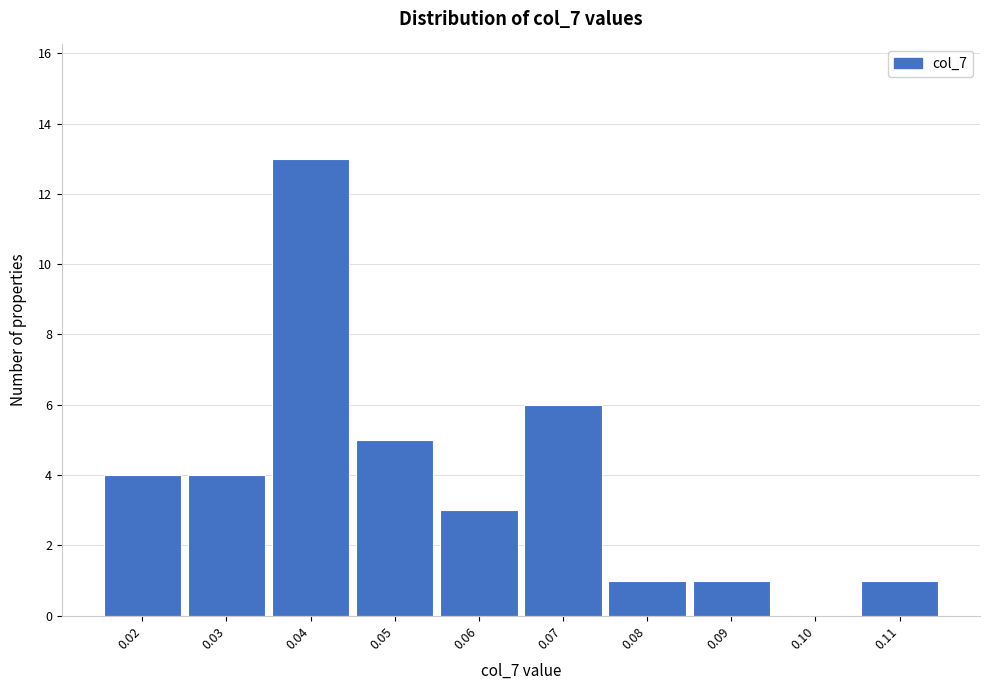

Reading left to right, what are all the values shown in this chart?

0.02=4	0.03=4	0.04=13	0.05=5	0.06=3	0.07=6	0.08=1	0.09=1	0.10=0	0.11=1